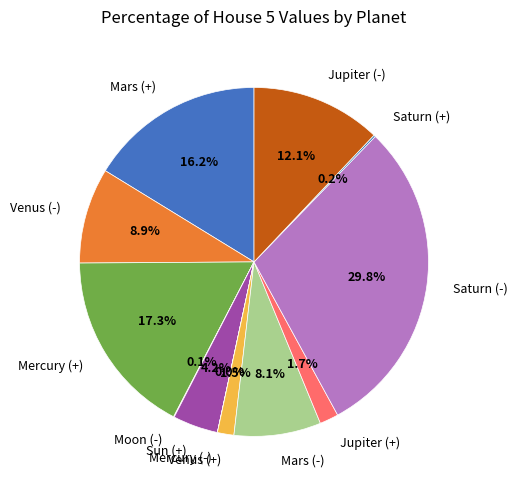

Combined, do Mercury (+) and Mars (+) account for over 50%?

No